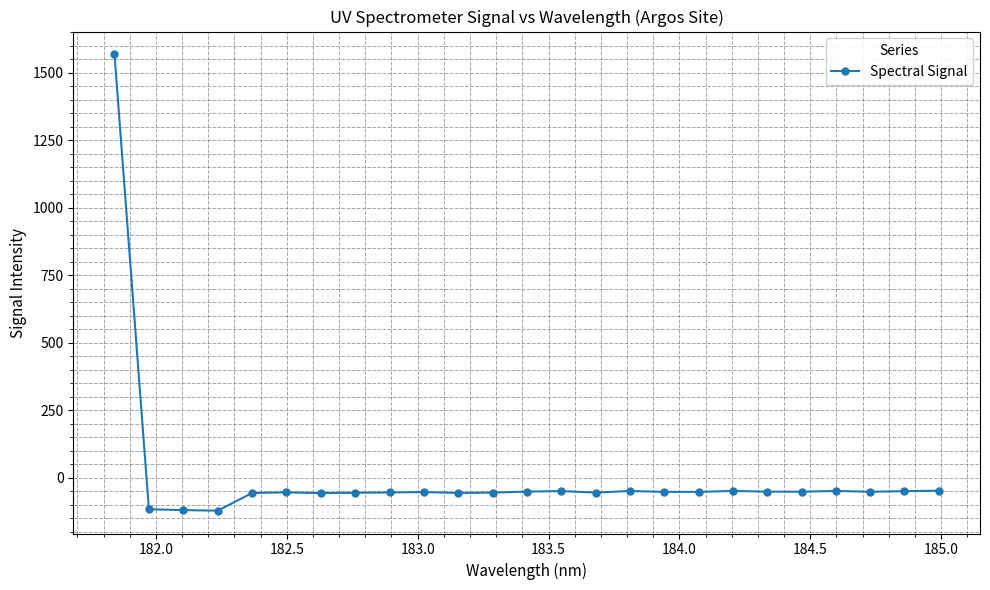

Is this an area chart (filled region under the line)?

No